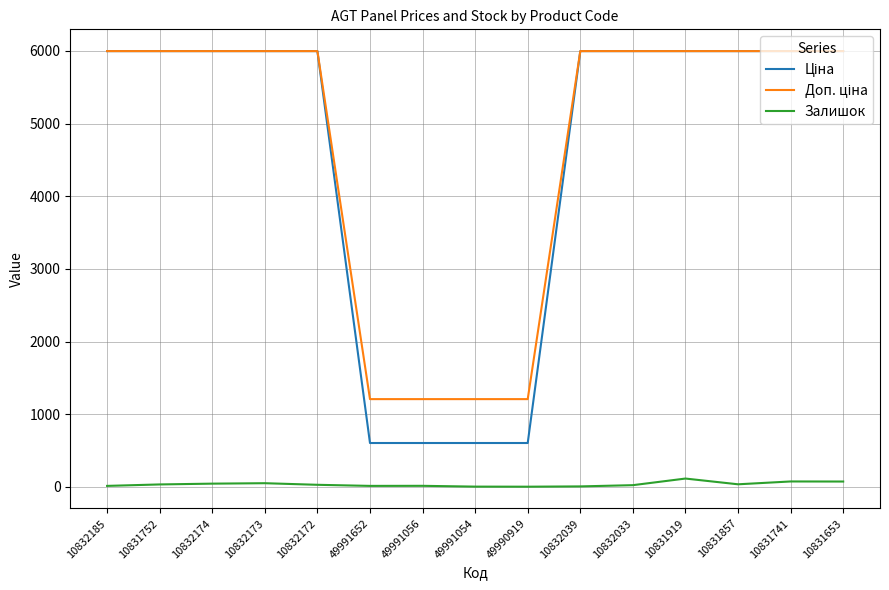

What is the total value across all series at 10832174?

12038.6